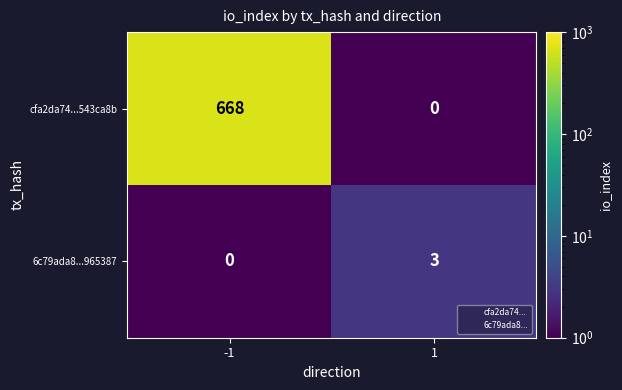

Reading left to right, list all the values displayed in this chart.

cfa2da74...543ca8b: -1=668	1=0
6c79ada8...965387: -1=0	1=3